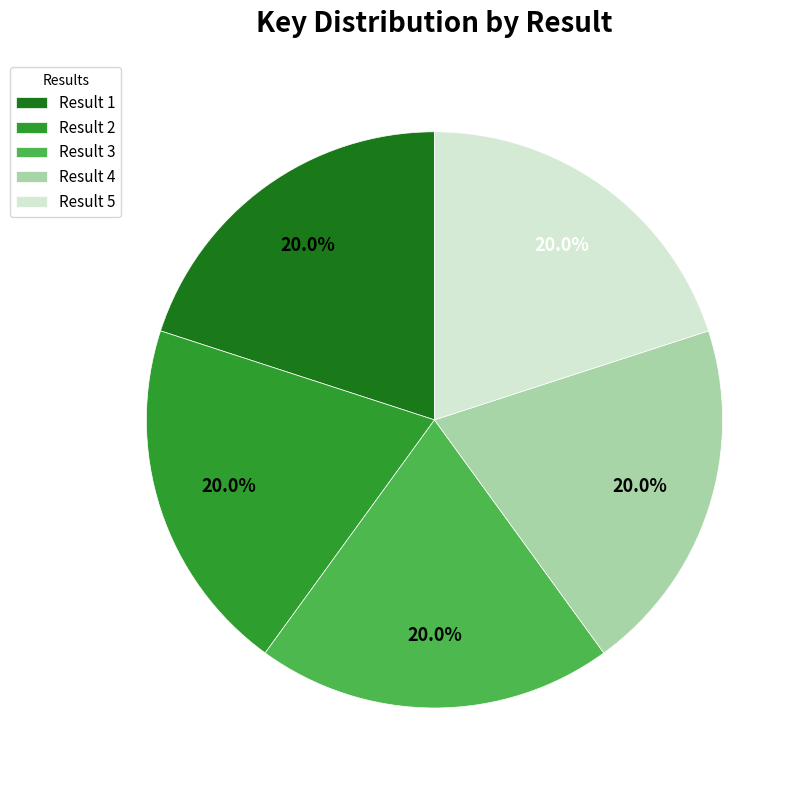

Do Result 3 and Result 5 together represent more than half of the pie?

No